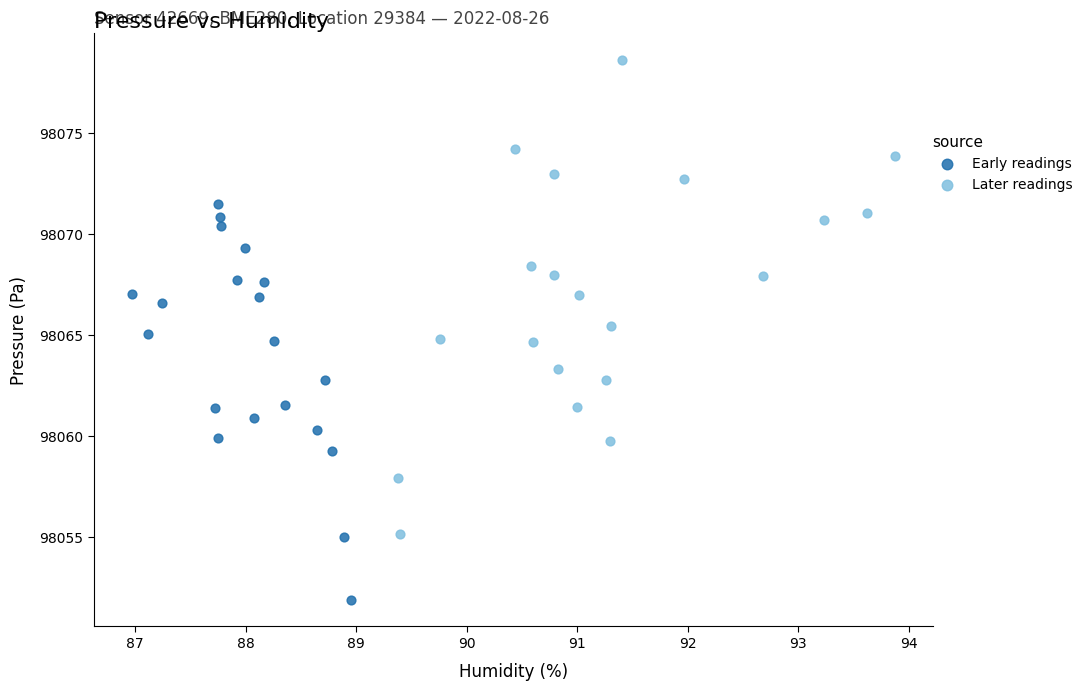

Which series reaches the minimum Y coordinate?

Early readings